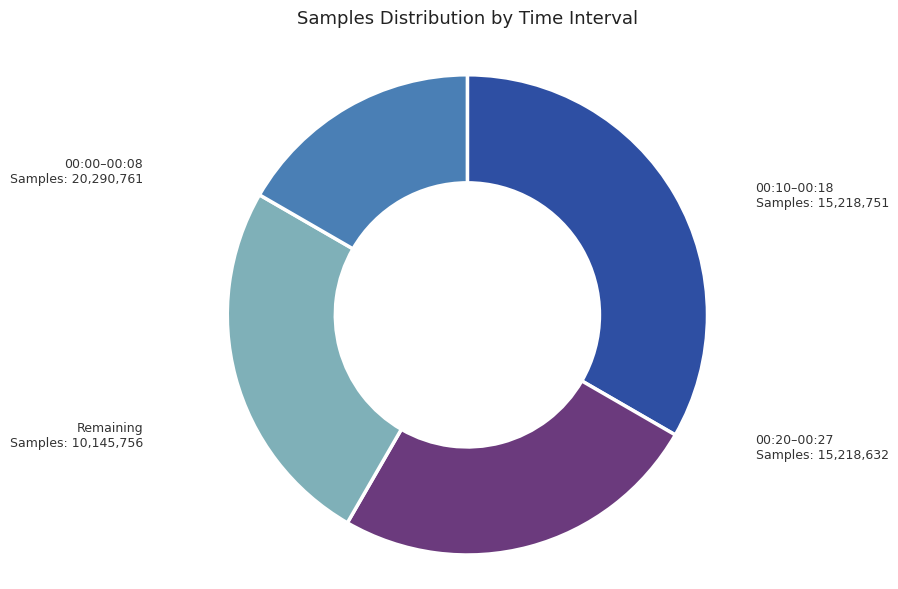

Is there any slice that represents more than half of the pie?

No